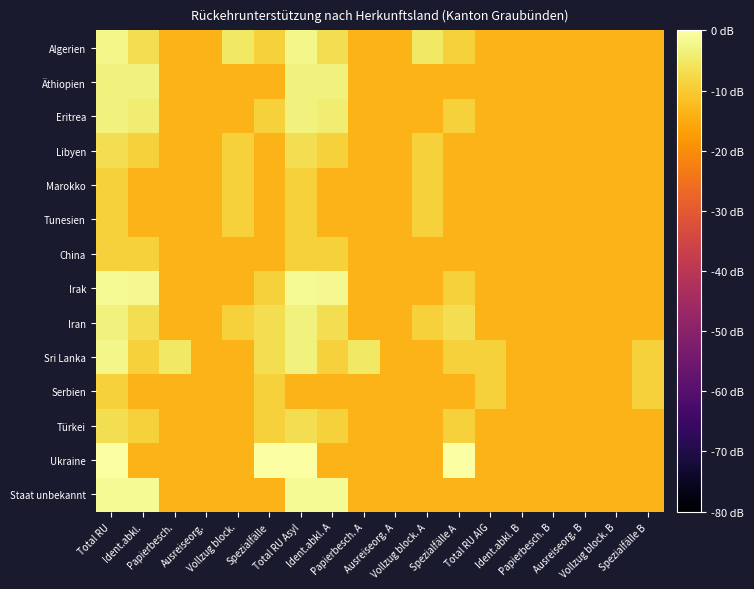

What is the spread (max minus min) of values at Total RU?

8.8